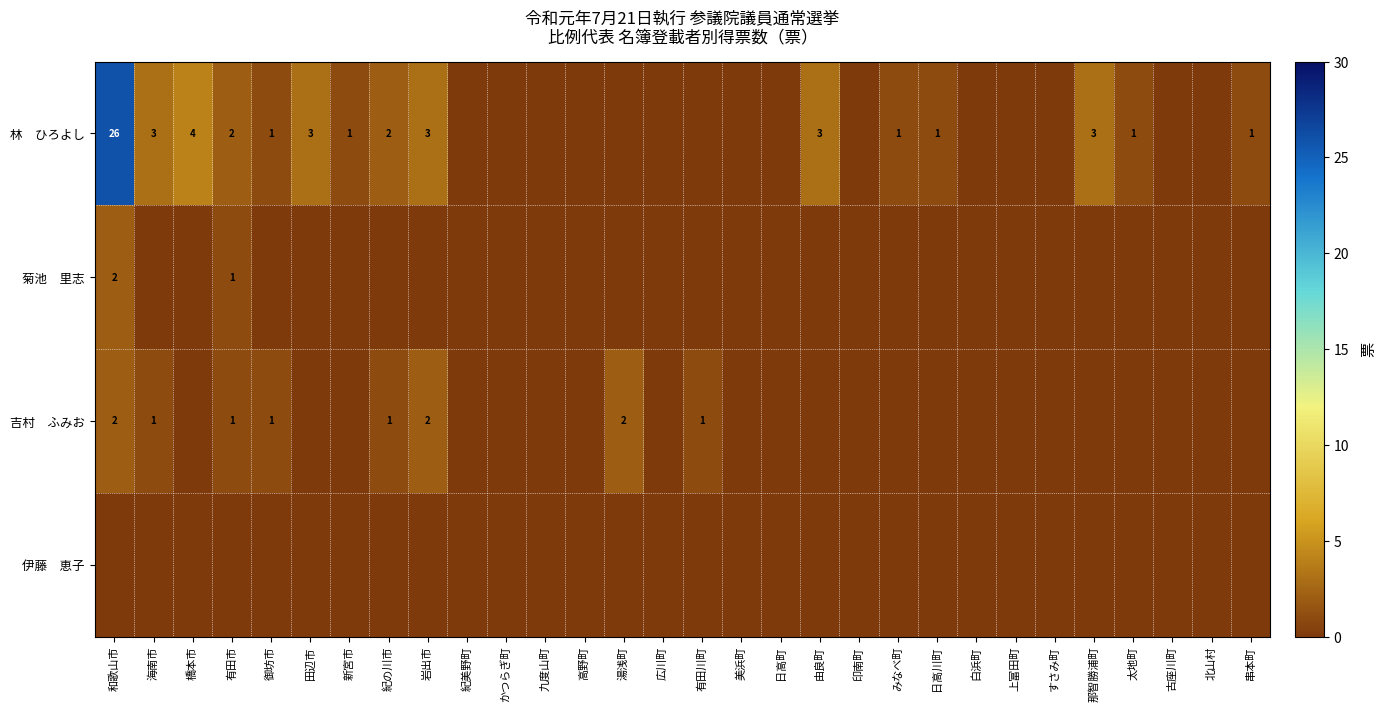

True or false: 吉村 ふみお has a value of 0 at 美浜町.

True